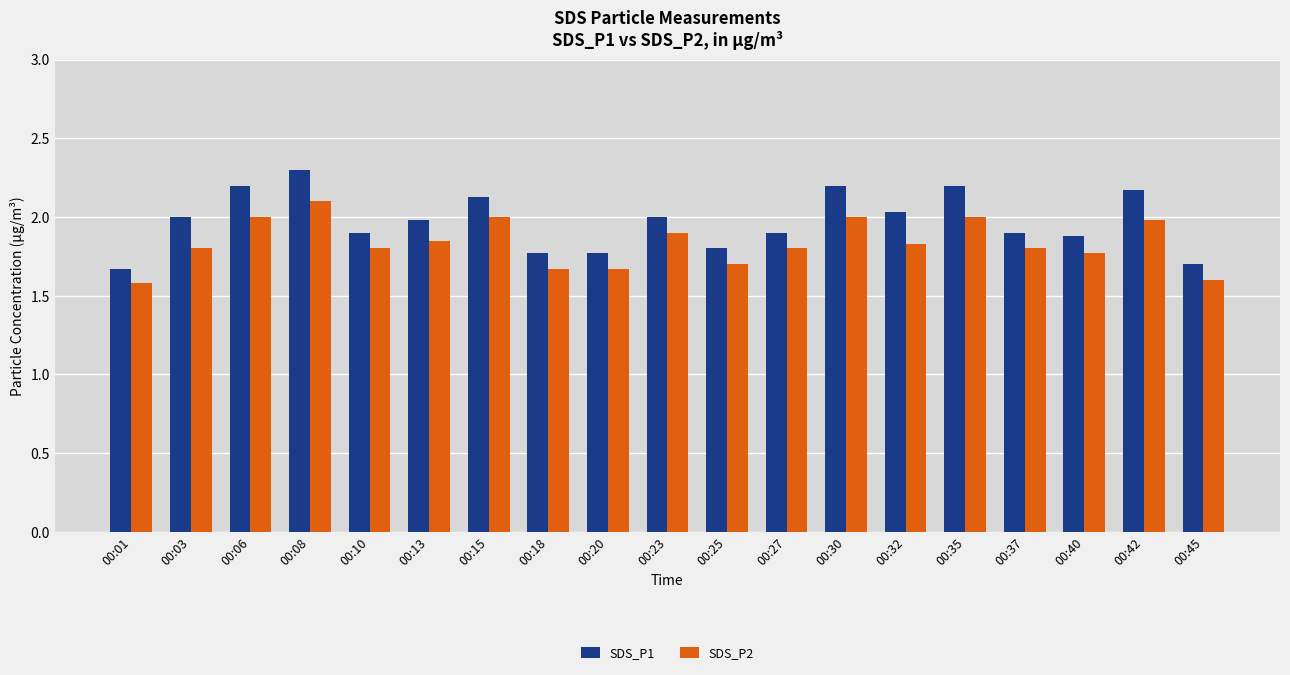

Which series has the largest total across all categories?

SDS_P1